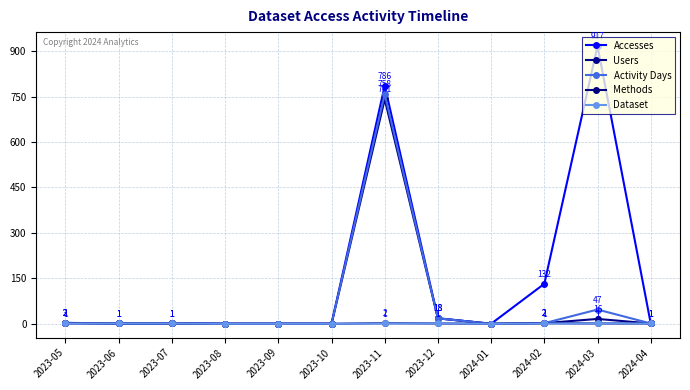

What are all the series names shown in the legend?

Accesses, Users, Activity Days, Methods, Dataset